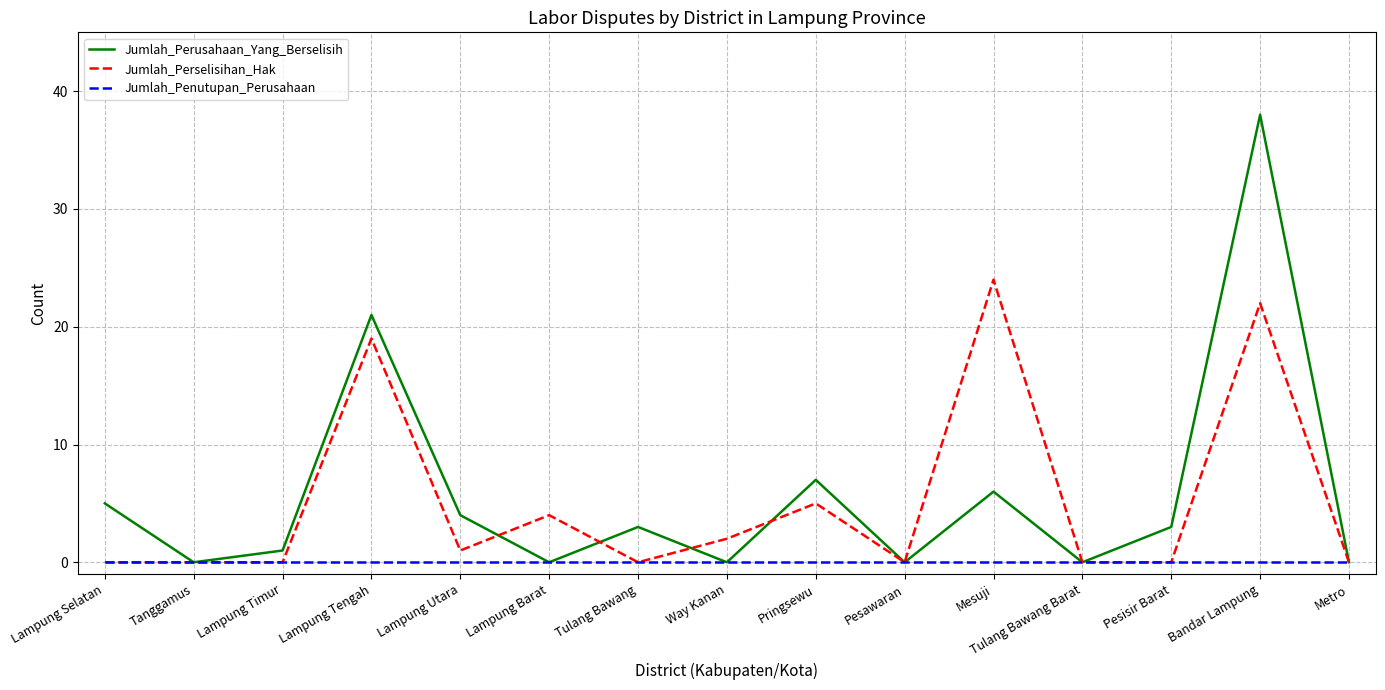

True or false: Jumlah_Perusahaan_Yang_Berselisih has a value of 67 at Bandar Lampung.

False